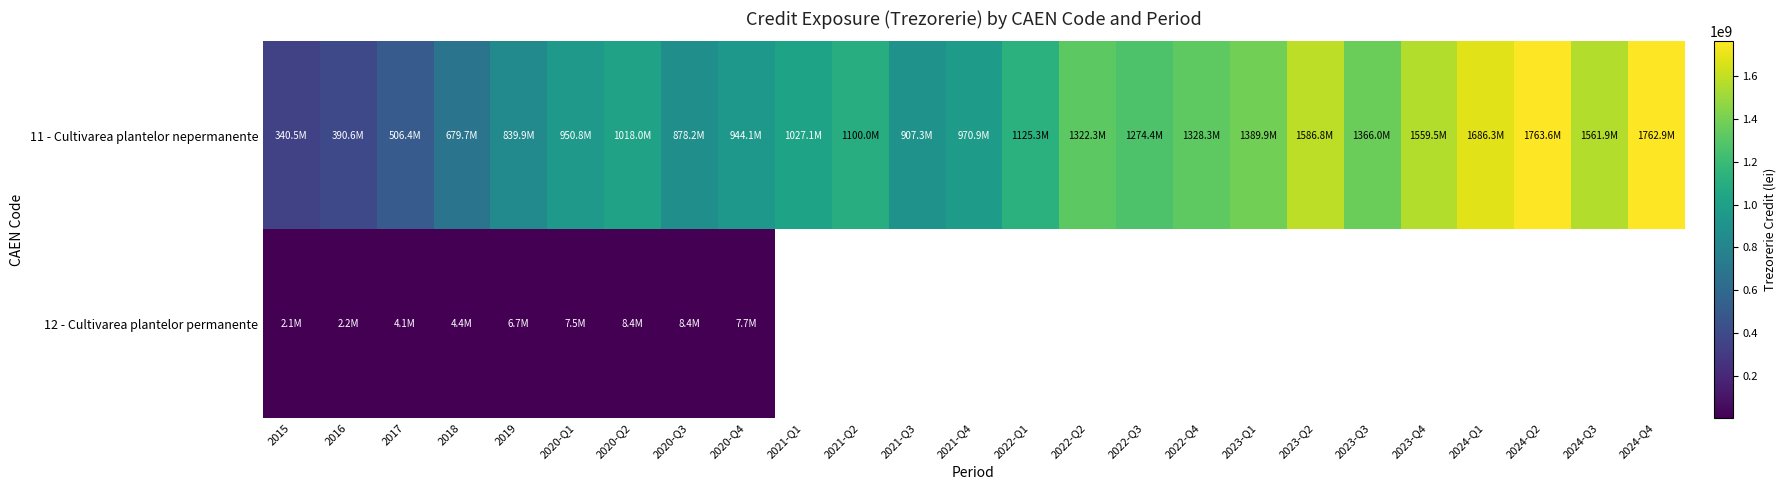

At how many categories does at least one series exceed 657145399?

22